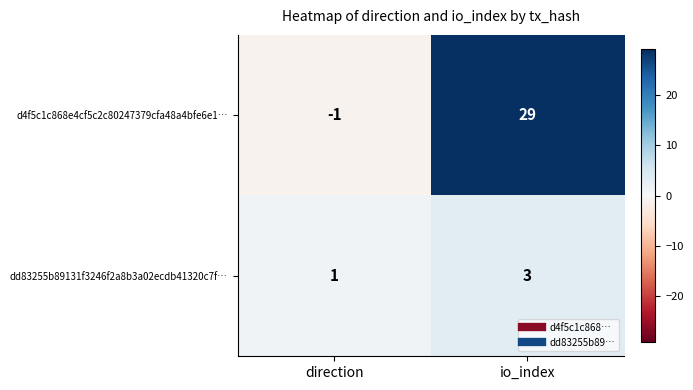

At how many categories does at least one series exceed 24?

1